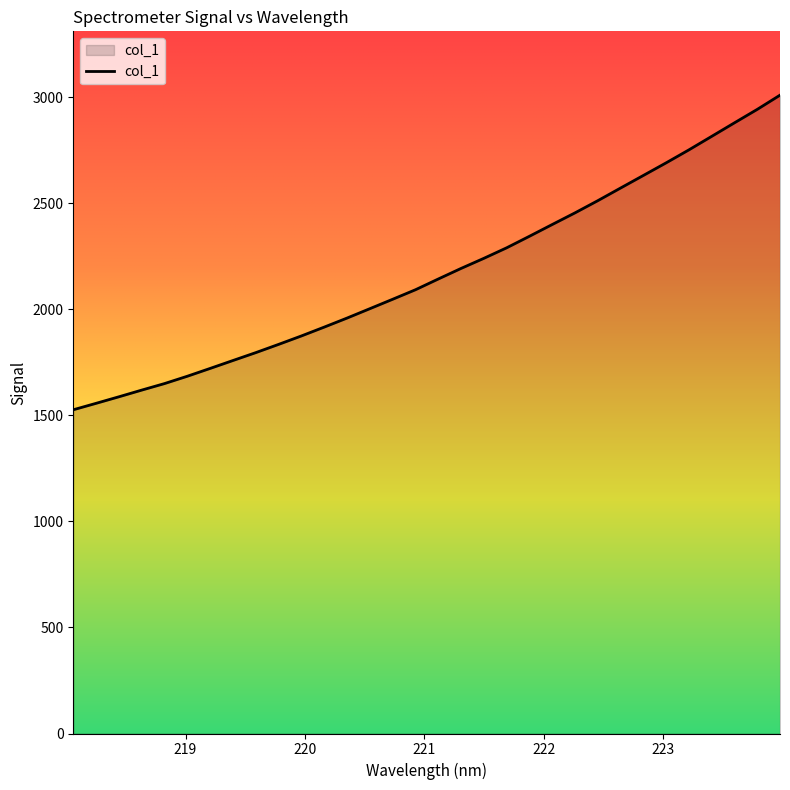

Does the chart have visible grid lines?

No